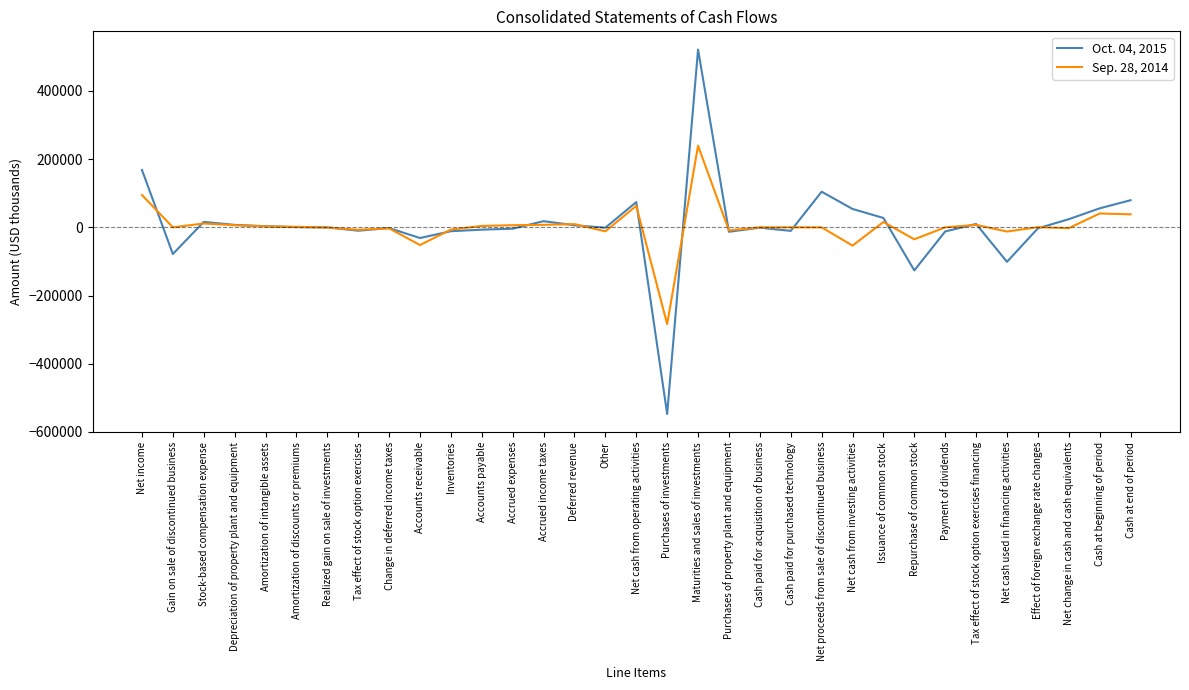

What are all the series names shown in the legend?

Oct. 04, 2015, Sep. 28, 2014